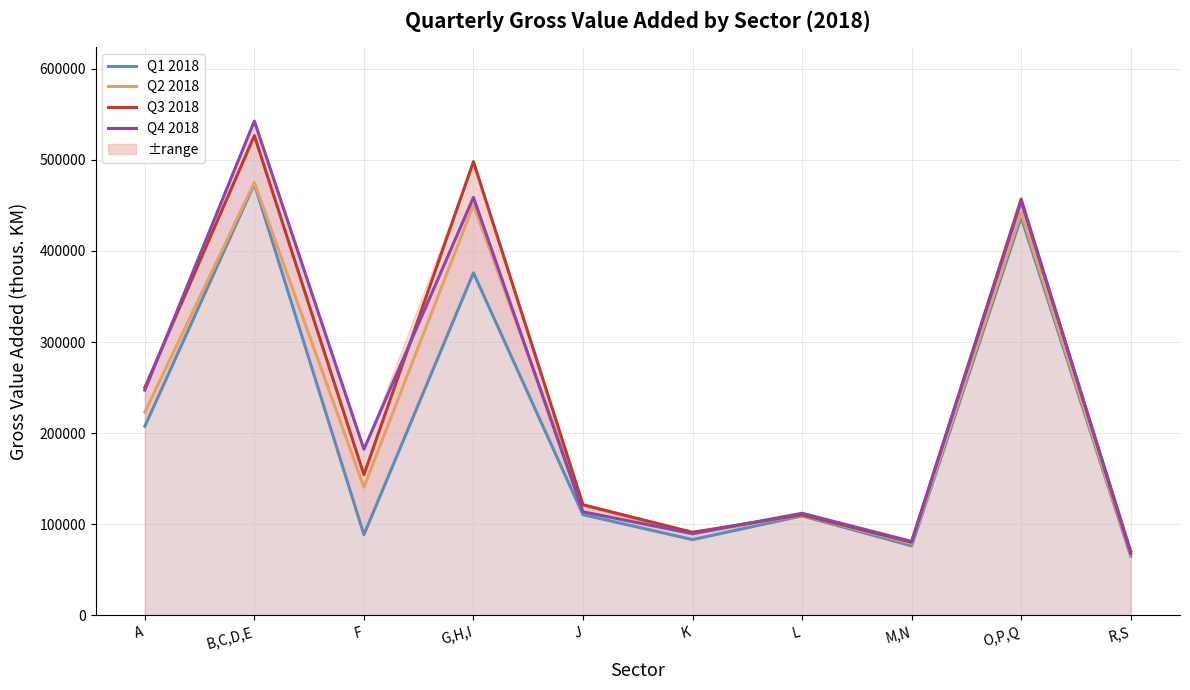

Is this an area chart (filled region under the line)?

No